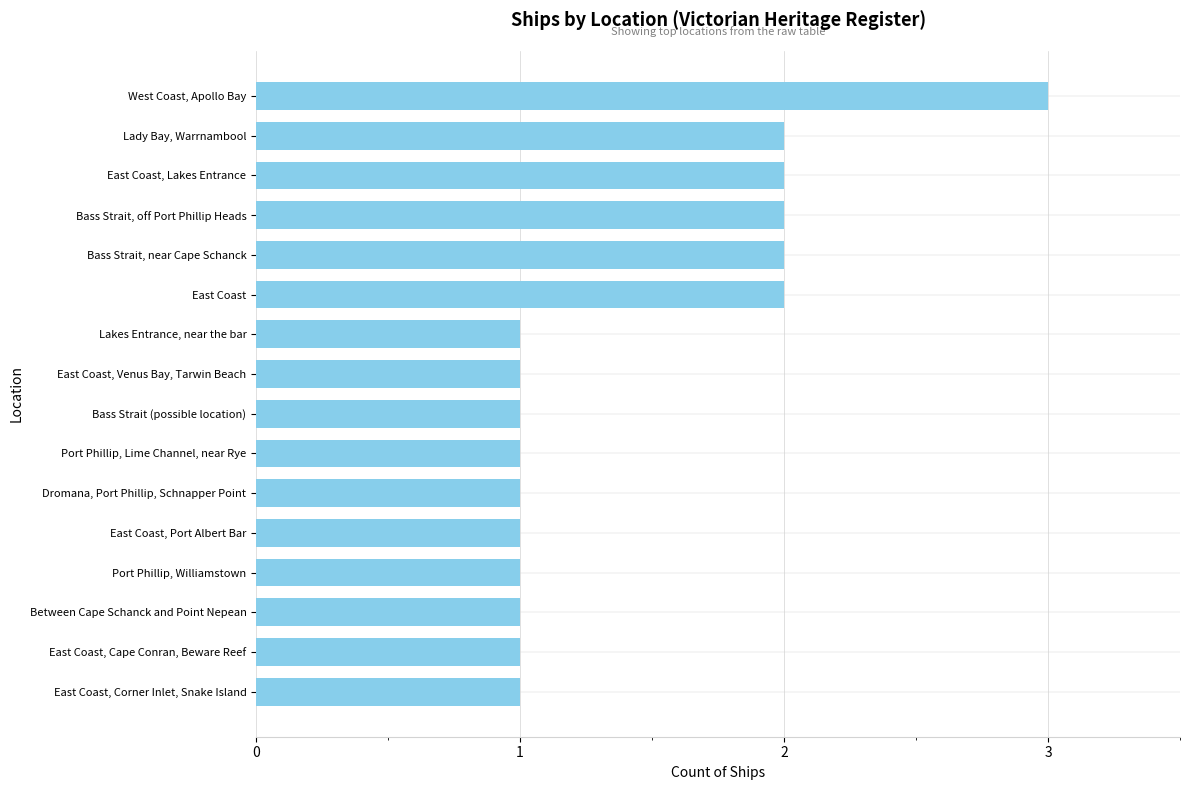

What is the change in value from Between Cape Schanck and Point Nepean to East Coast?

+1